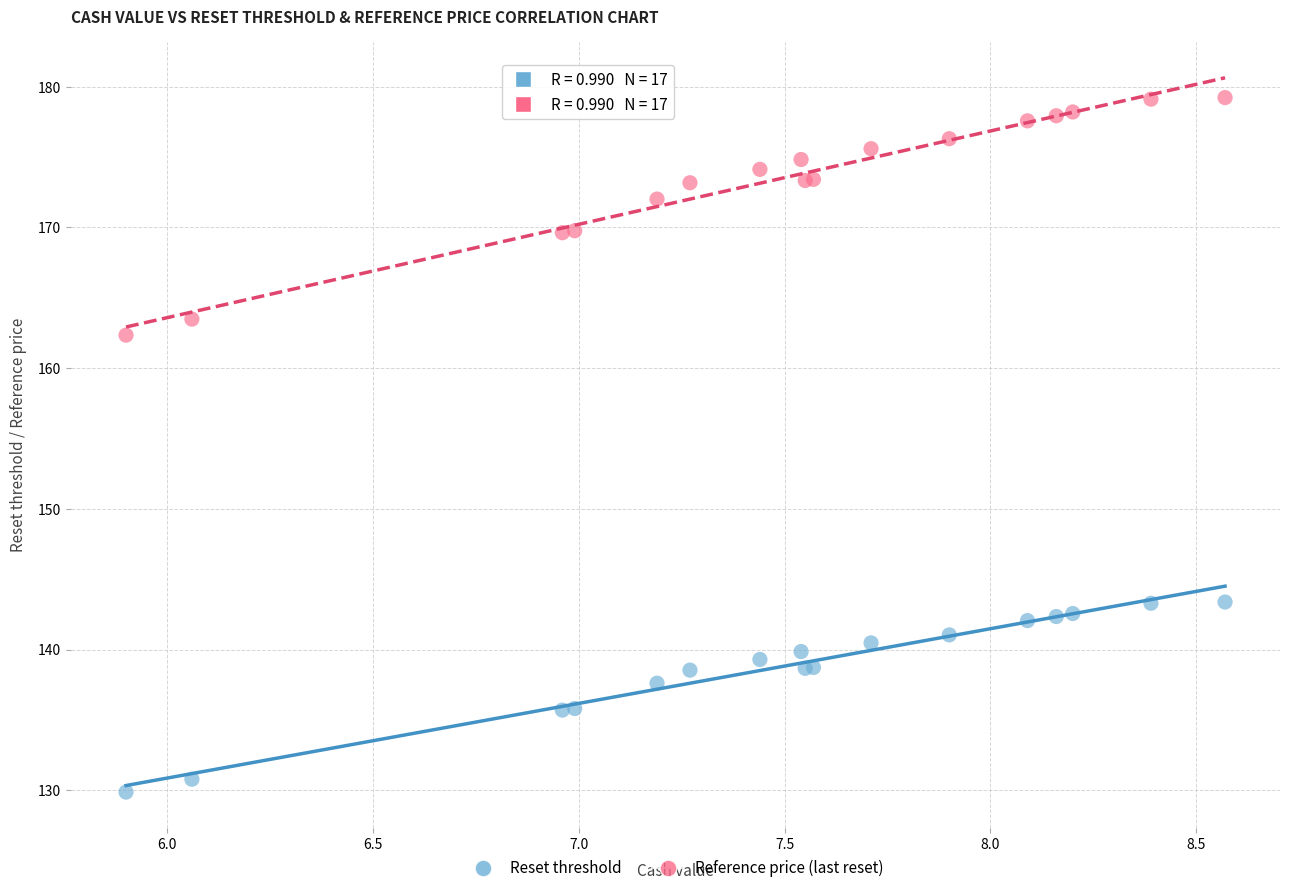

Which series reaches the maximum Y coordinate?

Reference price (last reset)